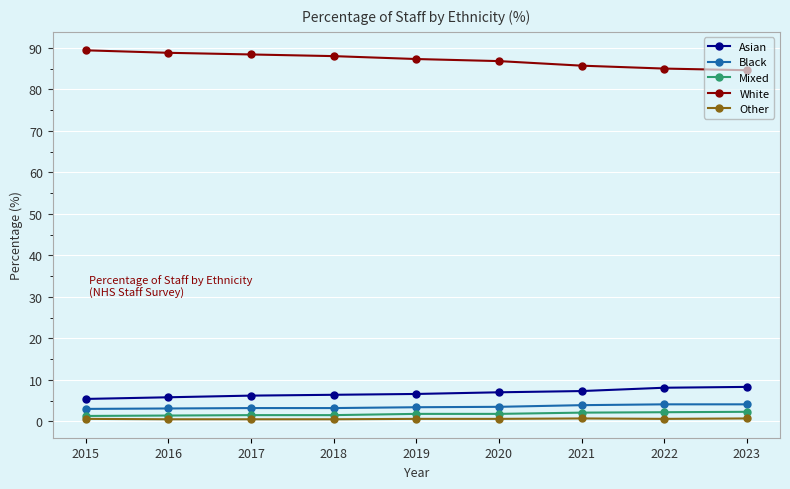

How many distinct data groups are displayed?

5